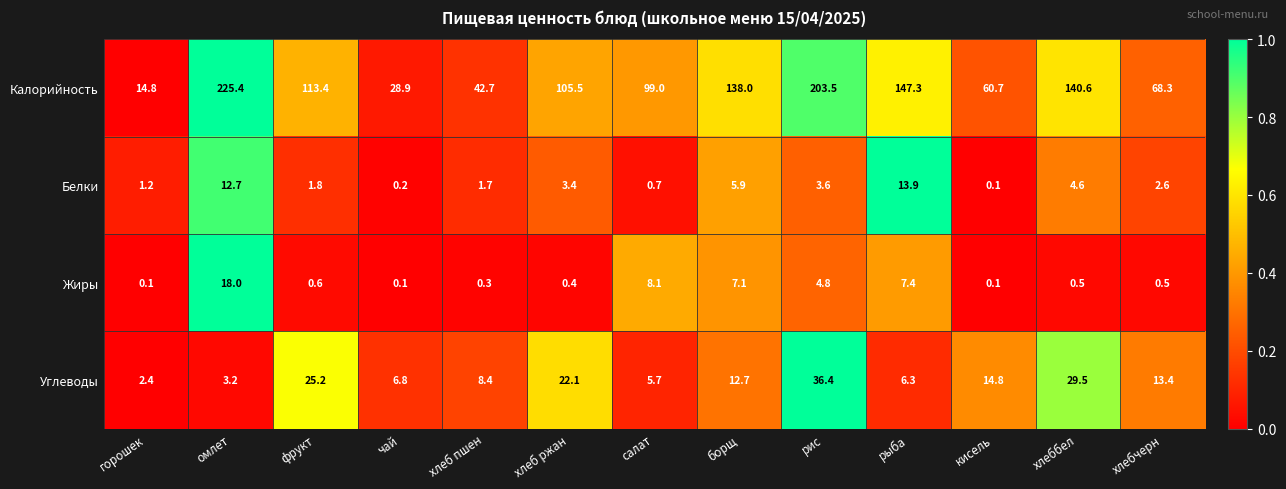

What is the difference between the maximum and minimum values in the Углеводы series?

34.0